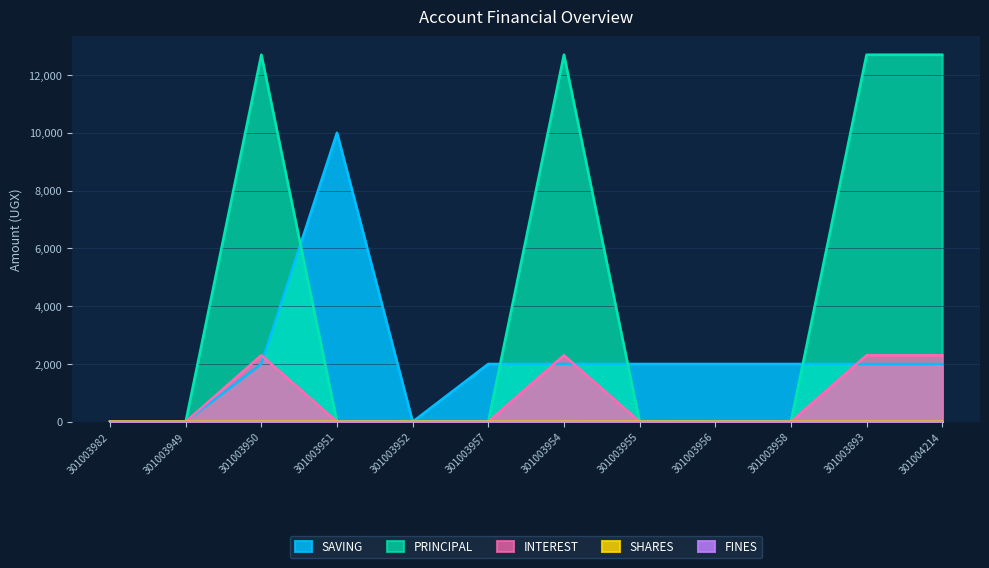

Which category has the highest value in the PRINCIPAL series?

301003950